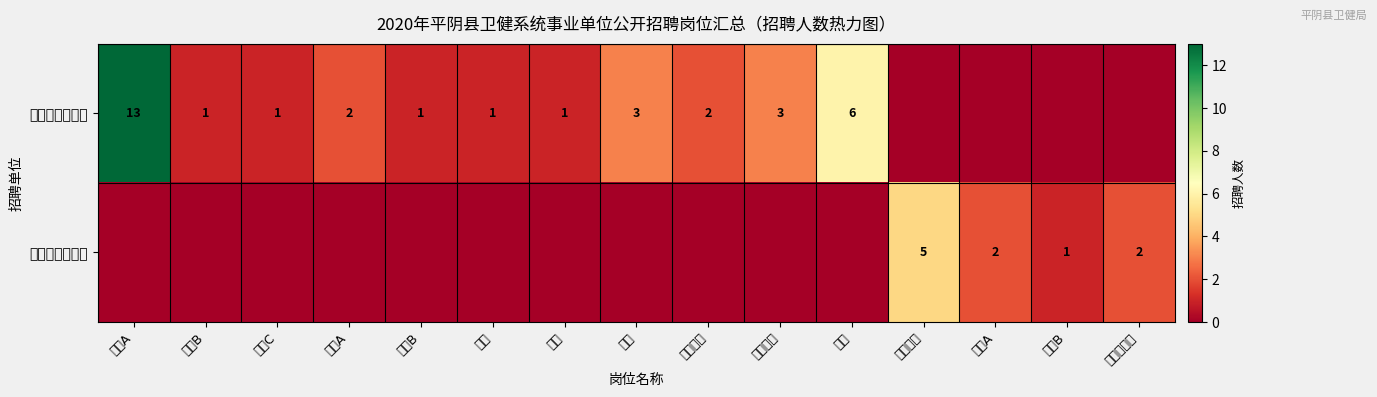

Rank the series at 康复 from lowest to highest value.

平阴县中医医院, 平阴县人民医院